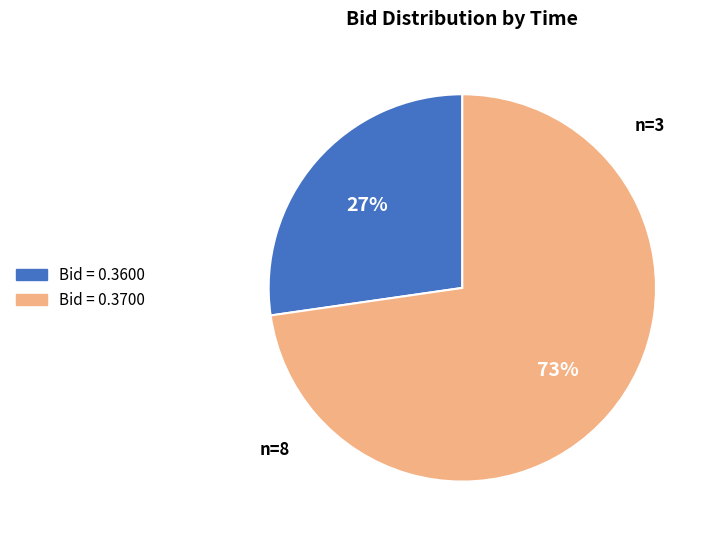

How many slices are in this pie chart?

2